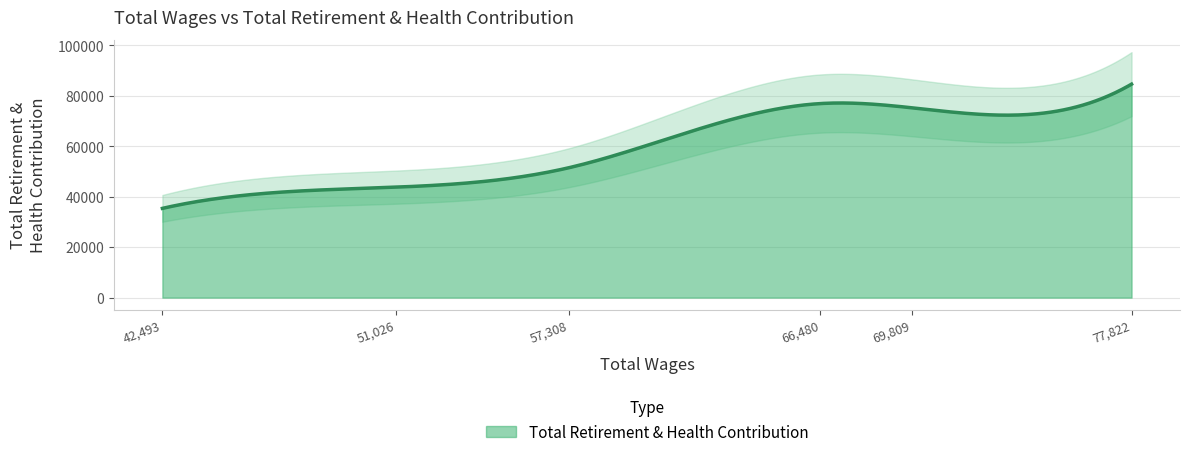

What is the difference between the maximum and minimum values?

49246